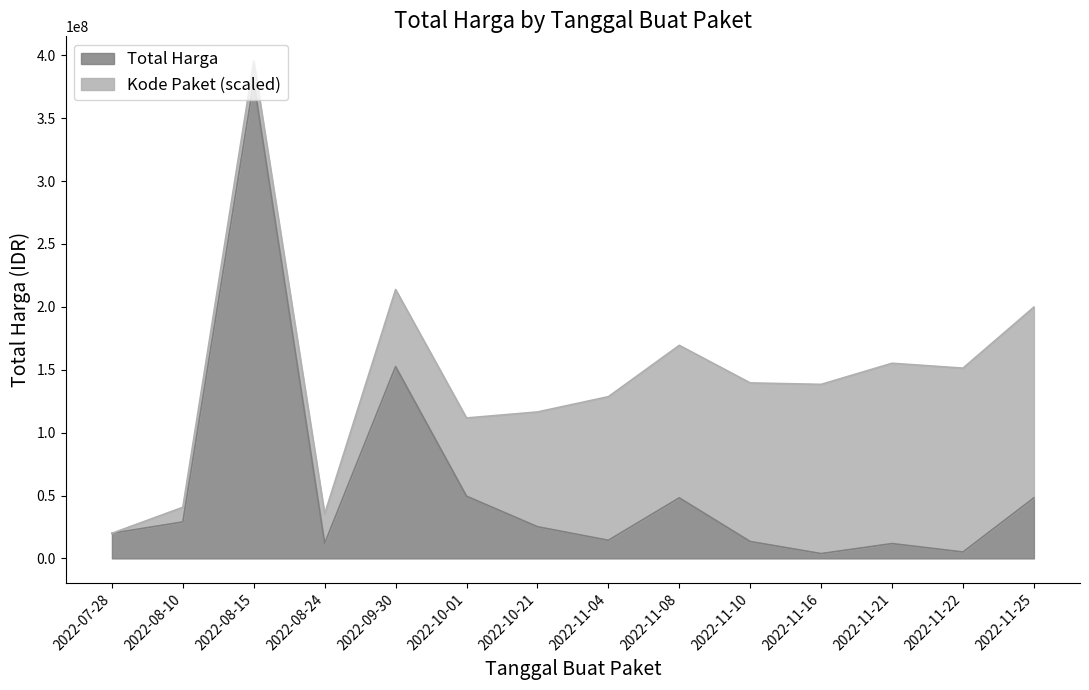

Does the chart have visible grid lines?

No